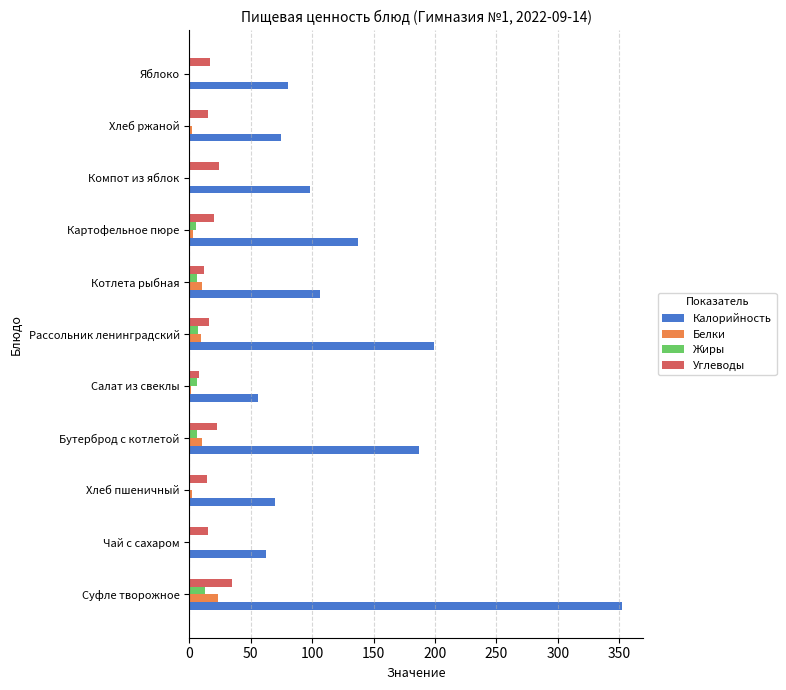

Between Рассольник ленинградский and Хлеб ржаной, which series saw the biggest shift?

Калорийность